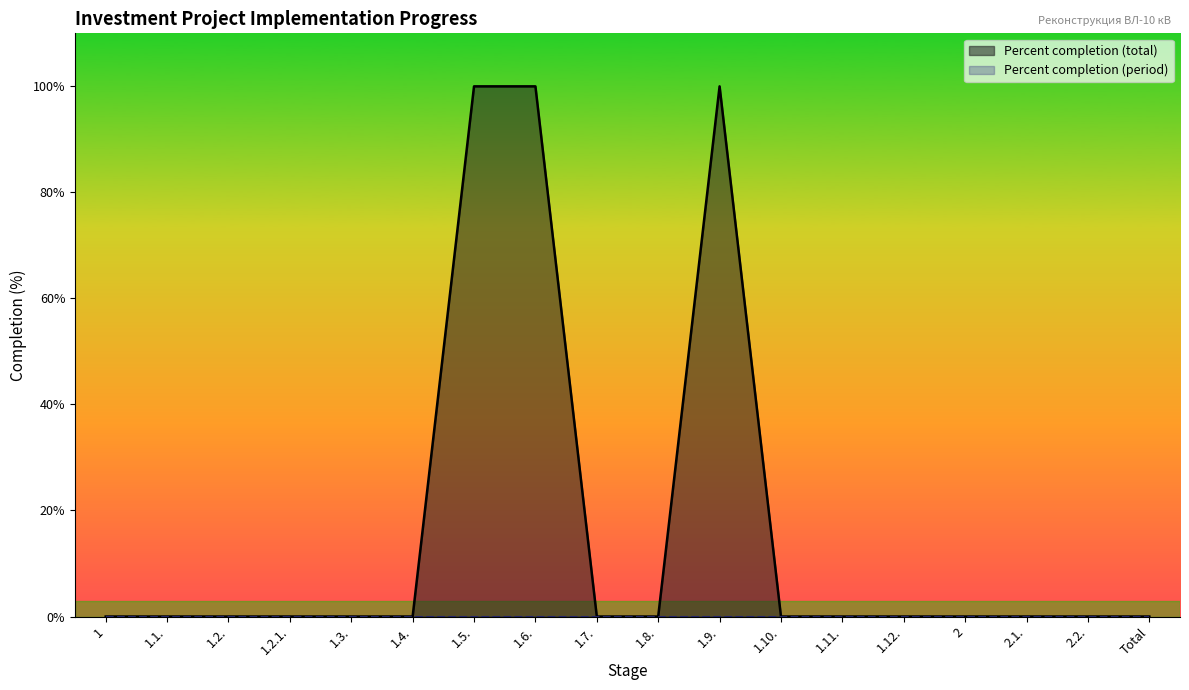

What is the difference between the maximum and minimum values?

100